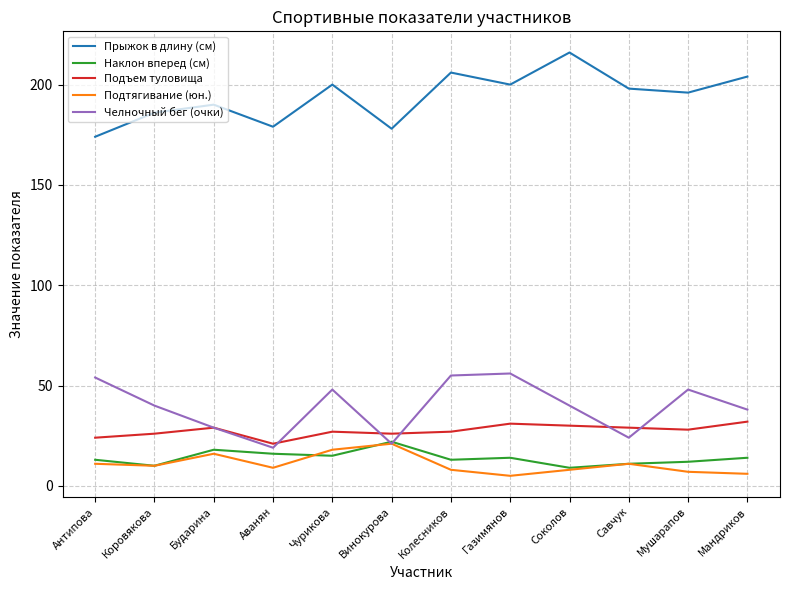

What is the spread (max minus min) of values at Аванян?

170